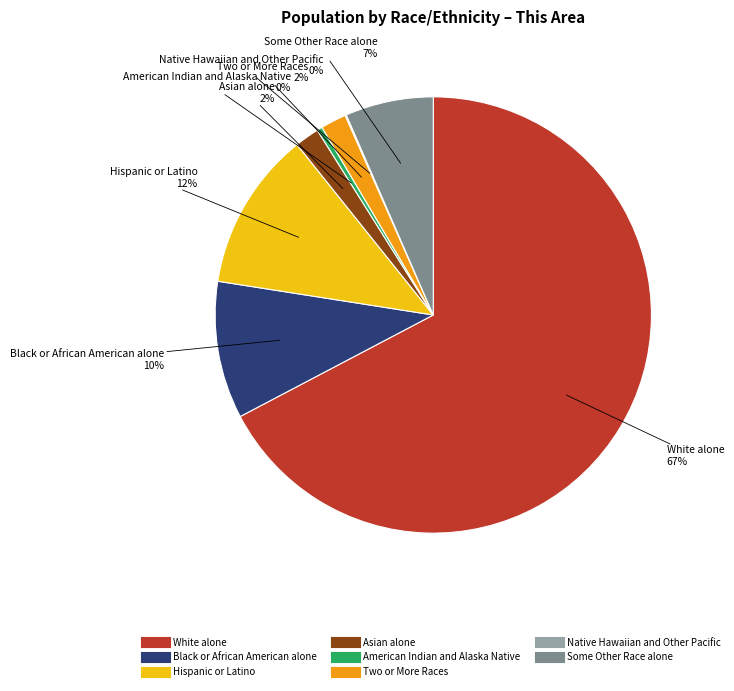

Do Asian alone and White alone together represent more than half of the pie?

Yes